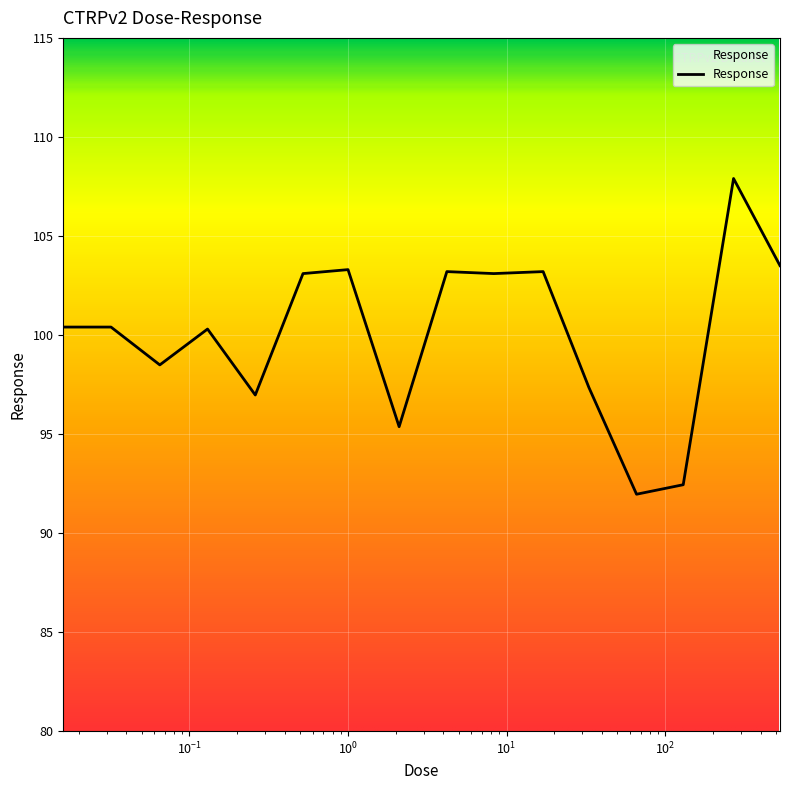

What is the difference between the maximum and minimum values?

15.9